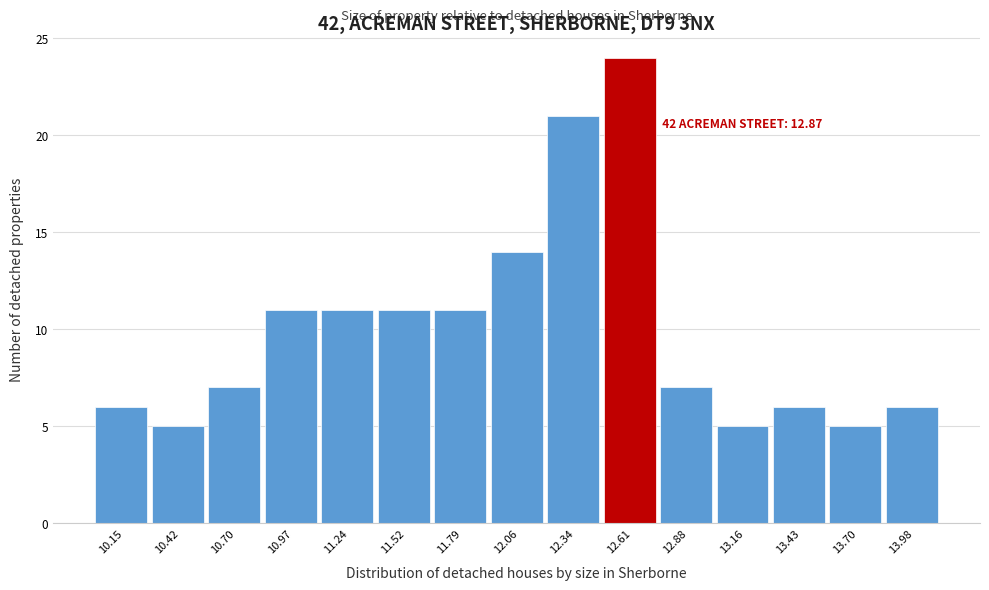

Reading right to left, extract all data points from this chart.

6	5	6	5	7	24	21	14	11	11	11	11	7	5	6